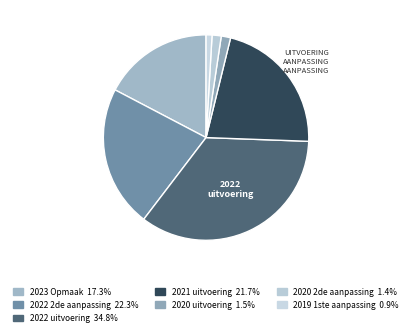

How many segments does this pie chart have?

7